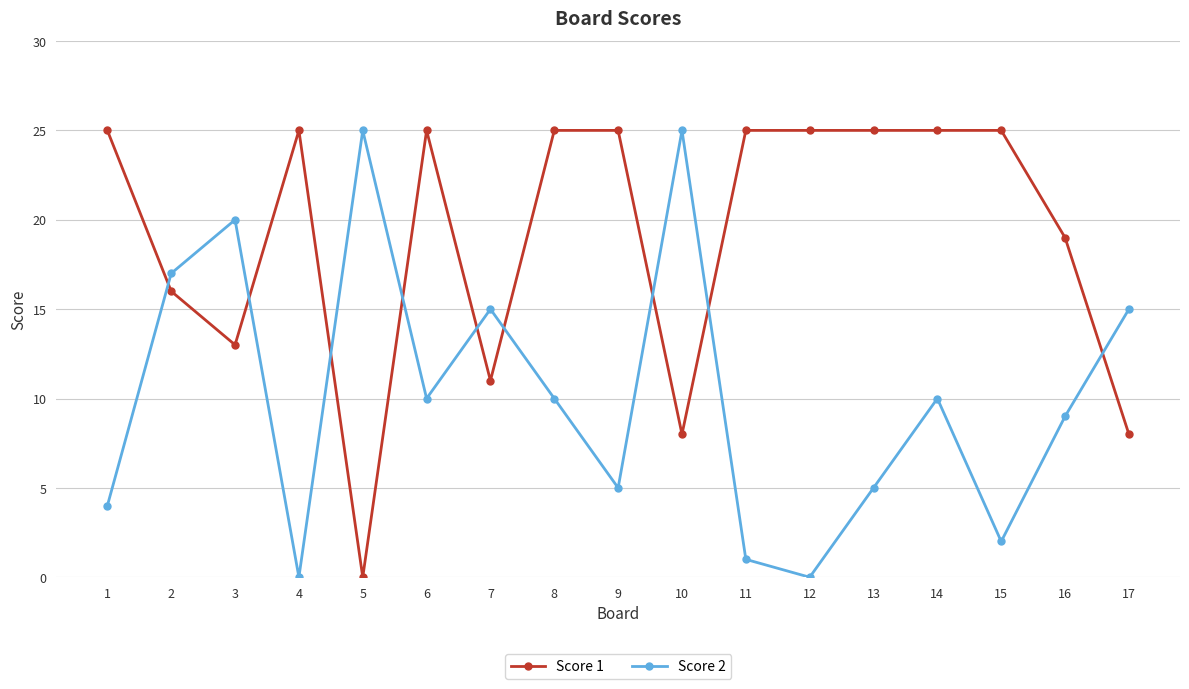

The value of Score 2 at 11 is 1. True or false?

True